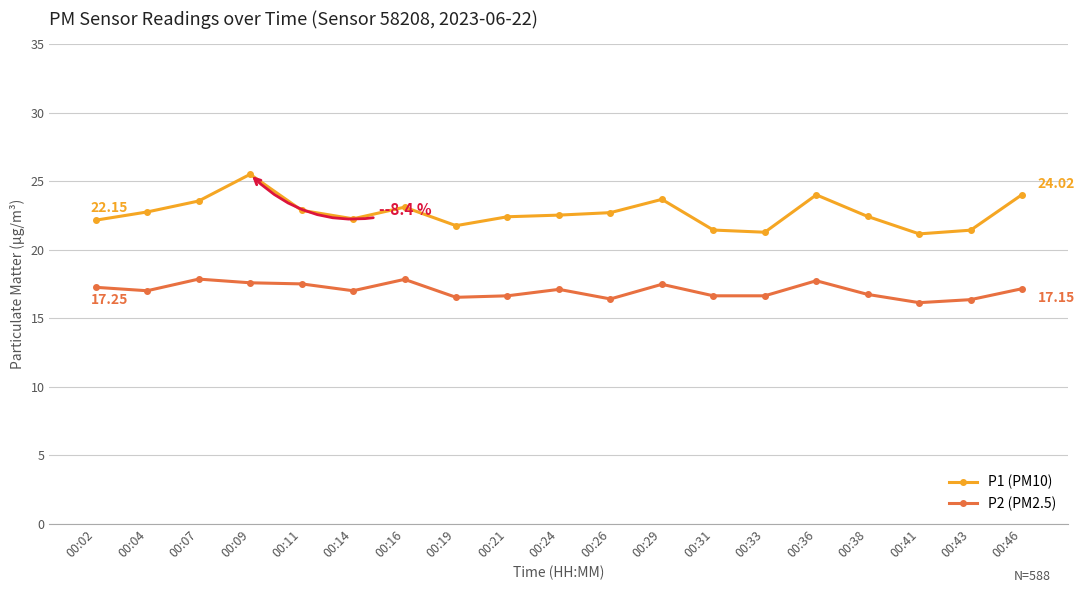

Is this an area chart (filled region under the line)?

No